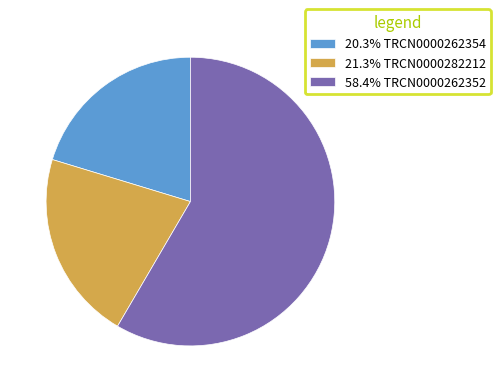

Combined, do 21.3% TRCN0000282212 and 20.3% TRCN0000262354 account for over 50%?

No